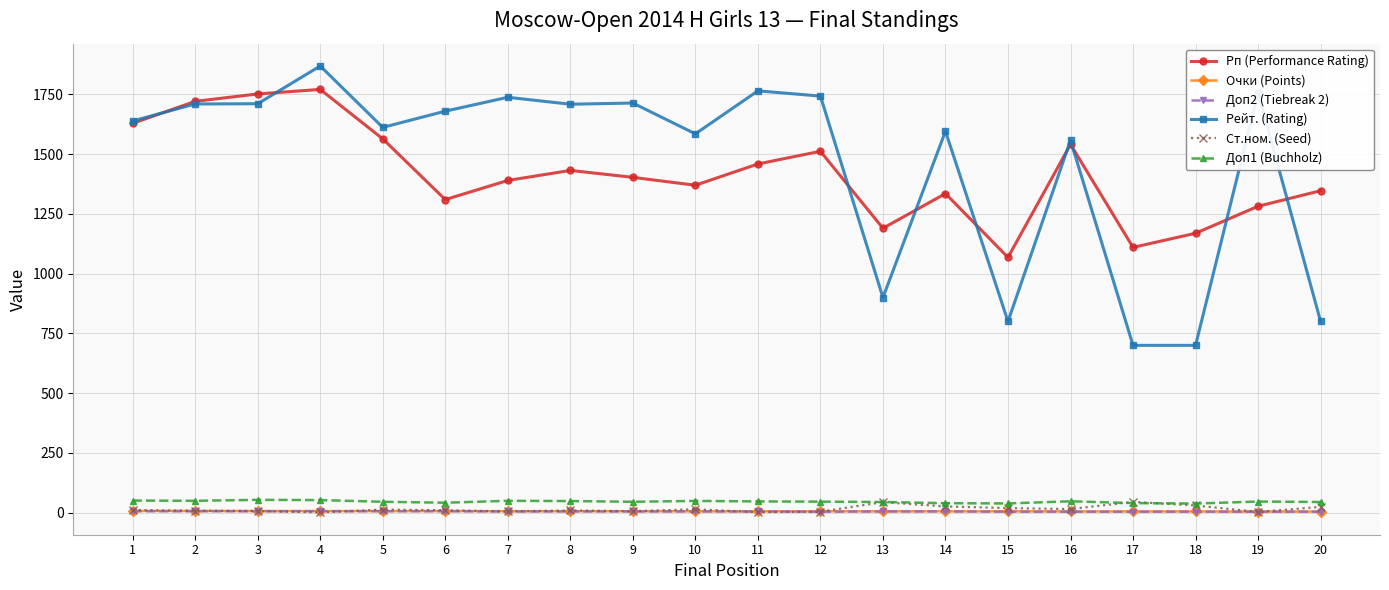

Does the chart display data point markers on the line(s)?

Yes